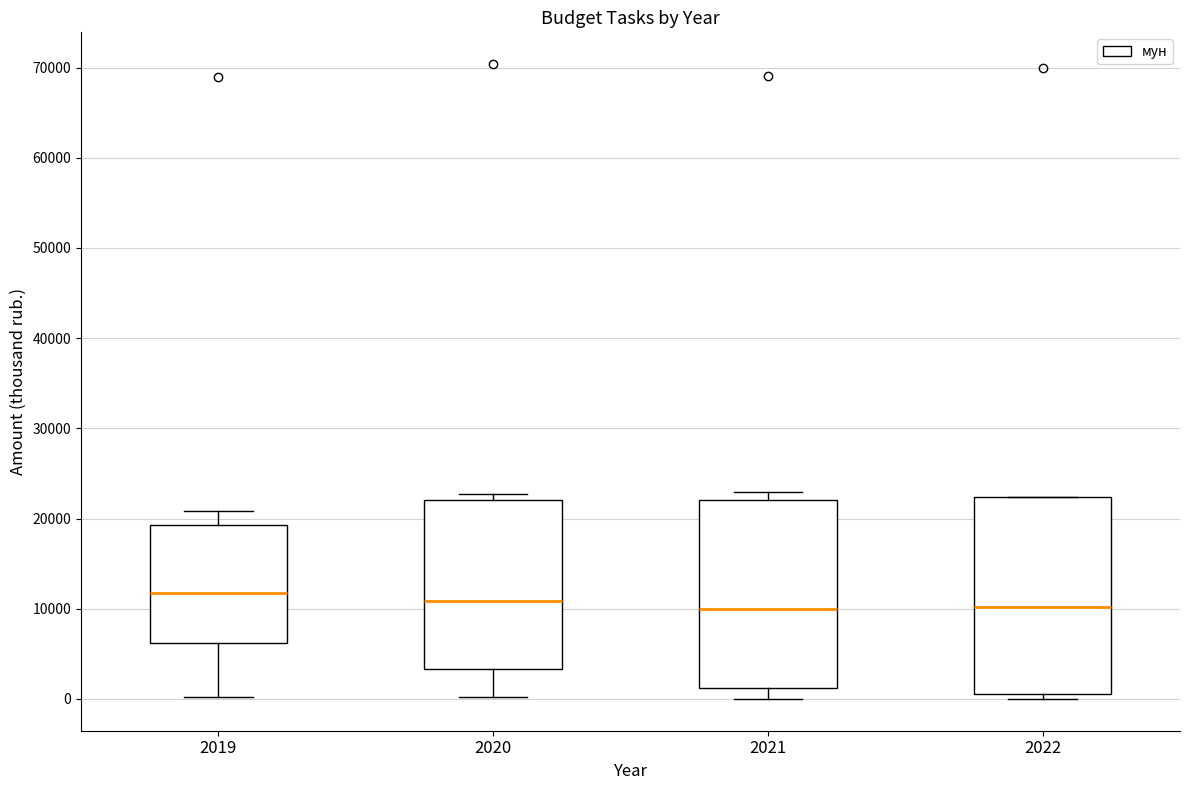

Where is the upper edge of the box at x = 2019 on the y-axis? The values are not printed on the chart, so give them approximately, as read against the axis.

19000